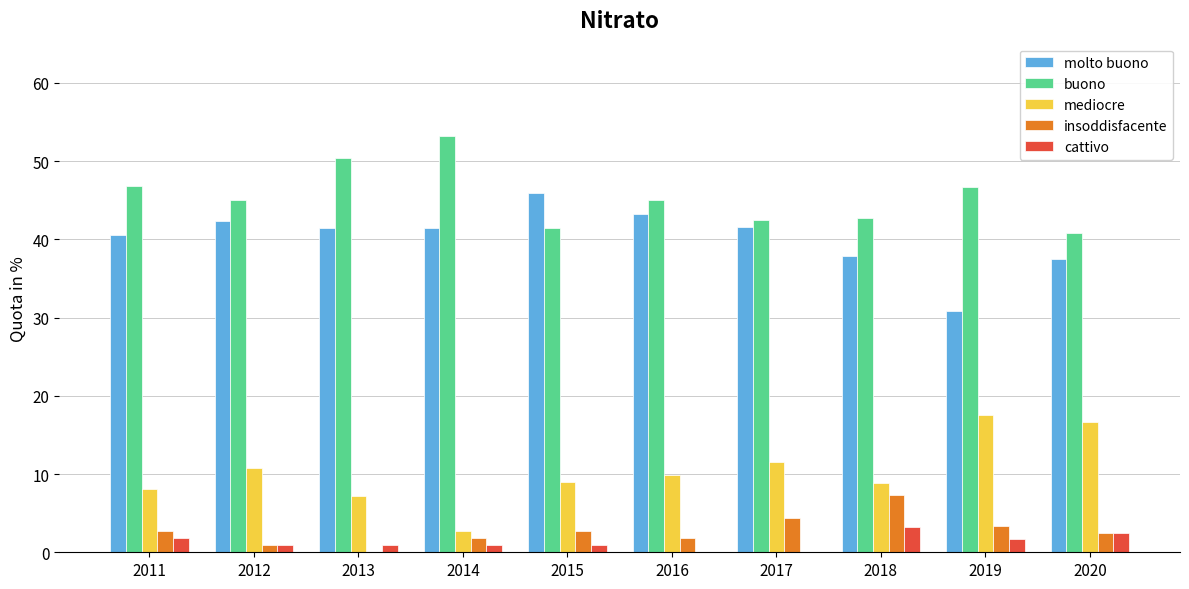

What is the spread (max minus min) of values at 2014?

52.3